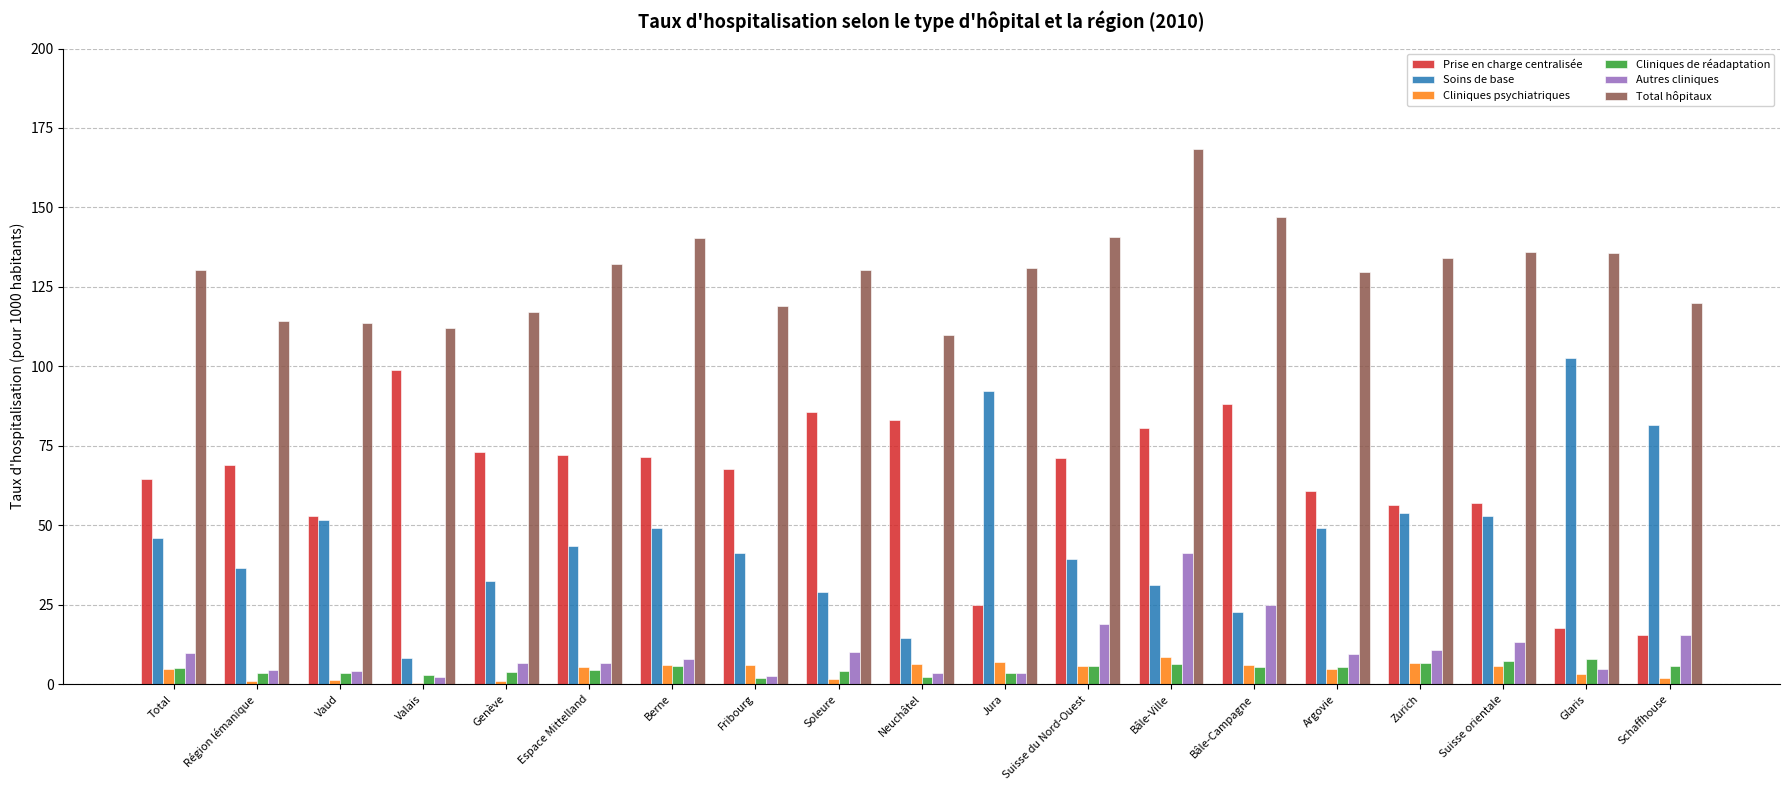

The Soins de base series shows 70.5 at Argovie. True or false?

False